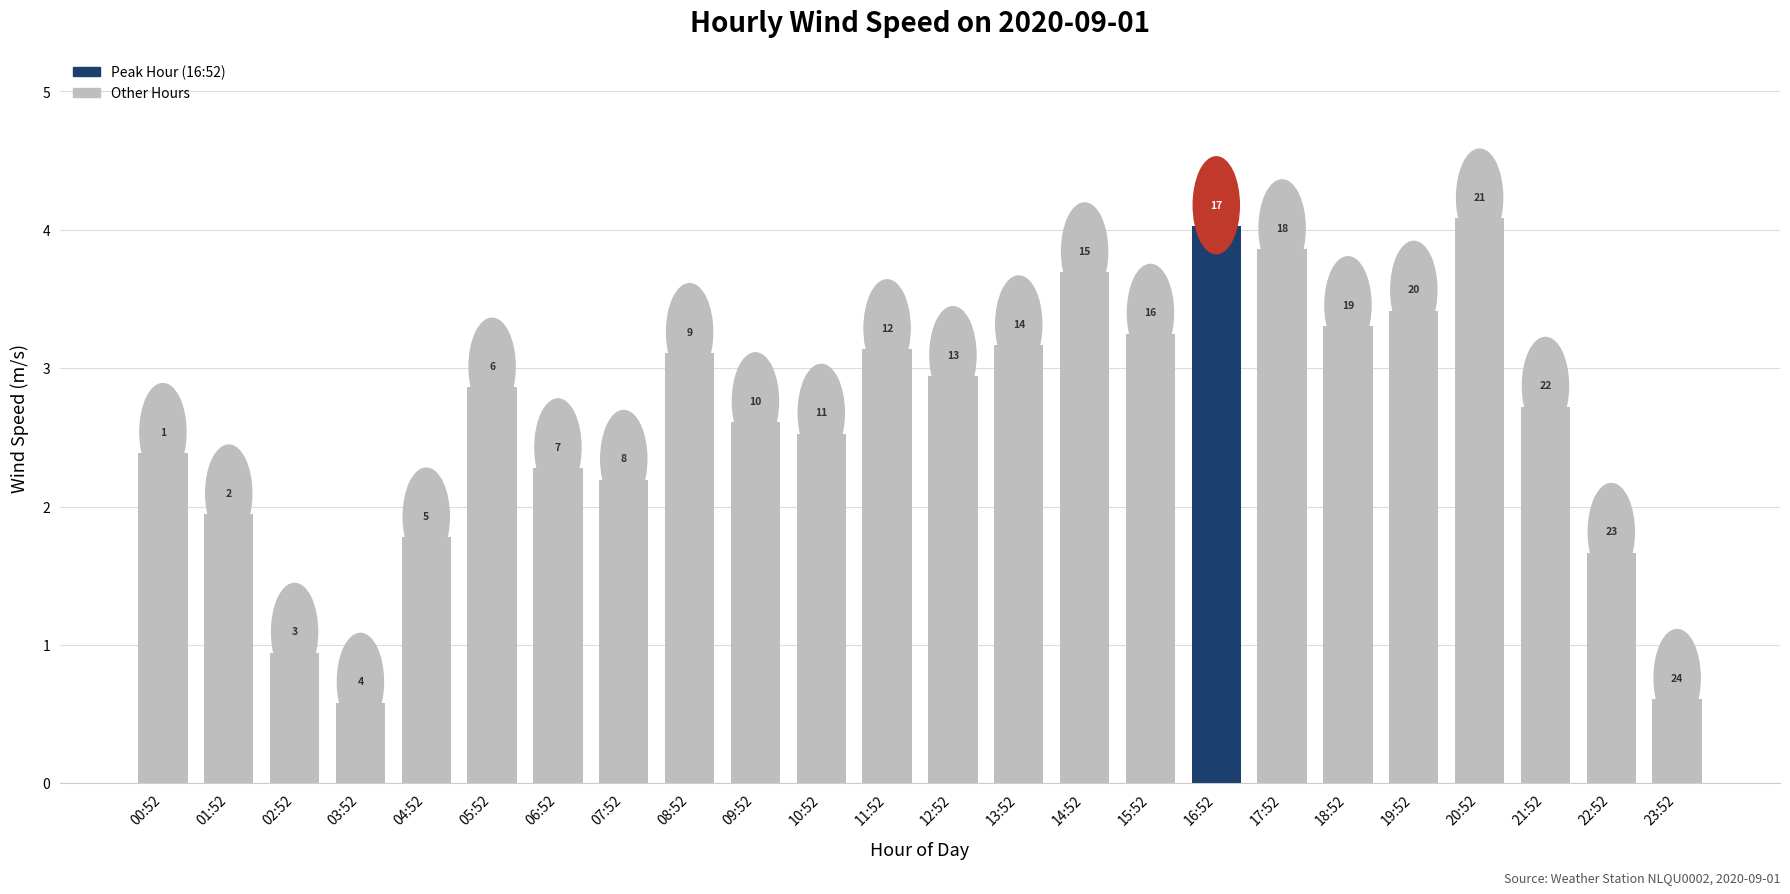

What is the minimum value shown in the chart?

0.6